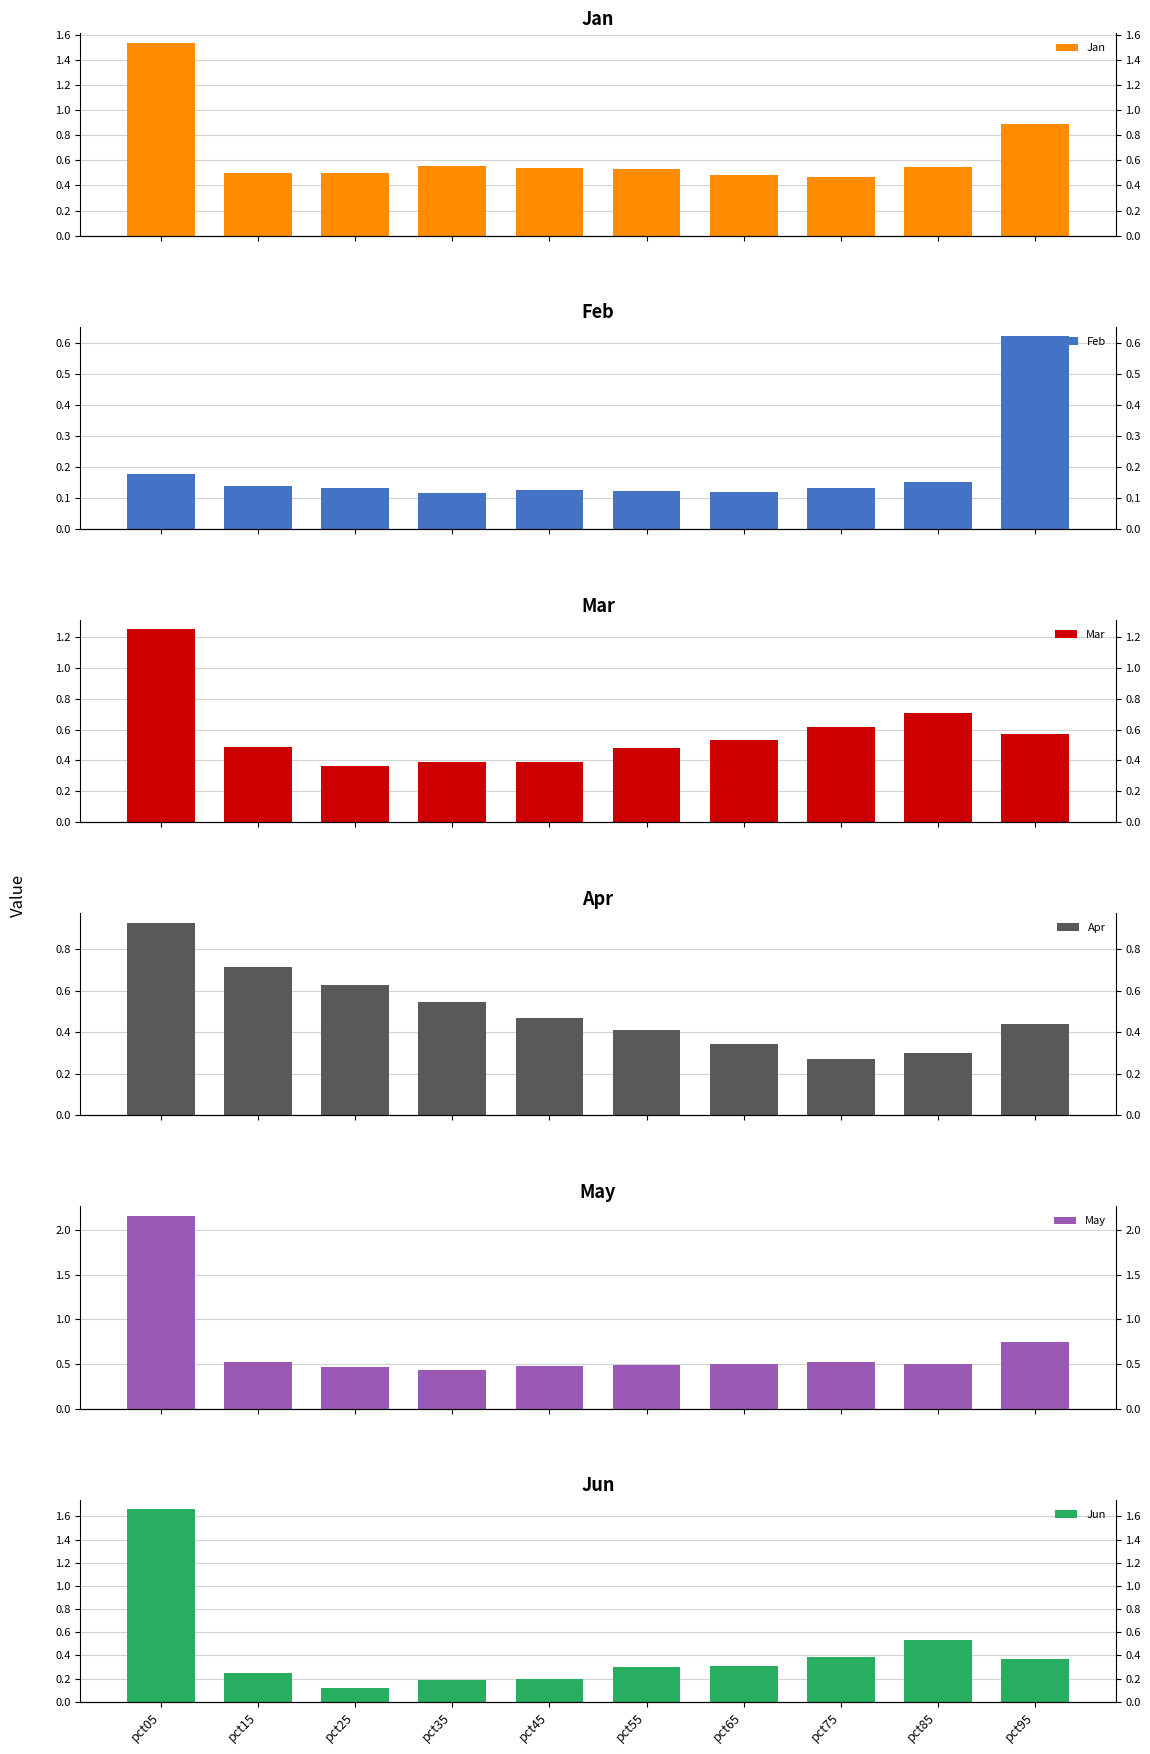

What are all the series names shown in the legend?

Jan, Feb, Mar, Apr, May, Jun